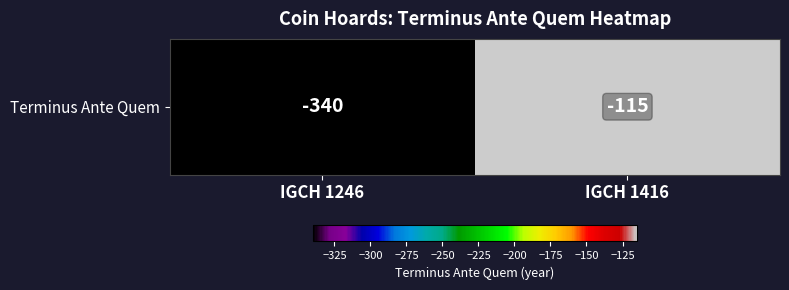

At which category does the chart reach its minimum across all series?

IGCH 1246